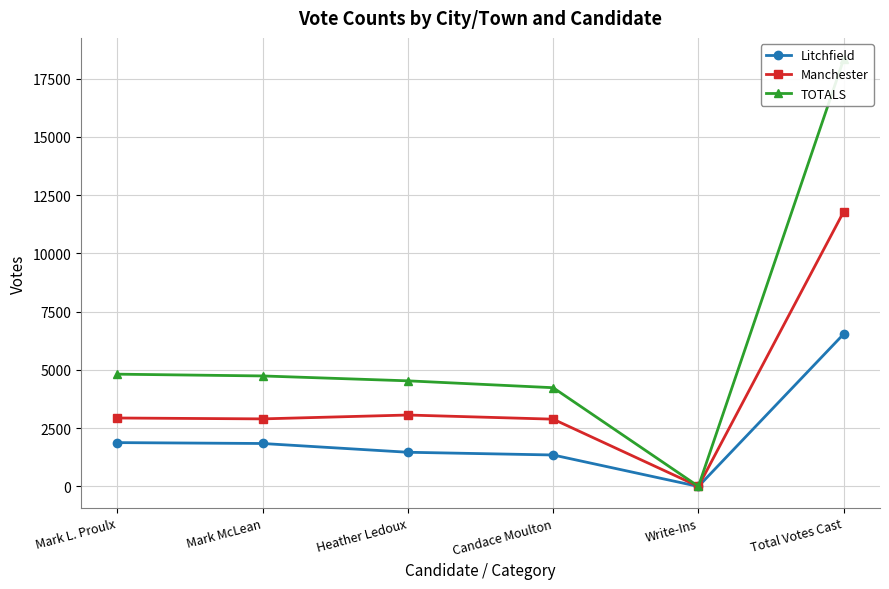

How many values in Litchfield are above zero?

5